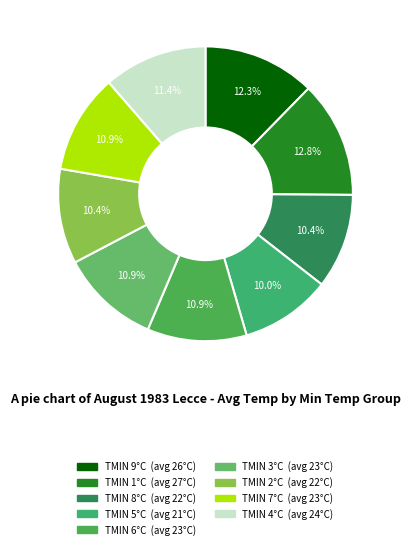

Count the number of slices in the pie.

9